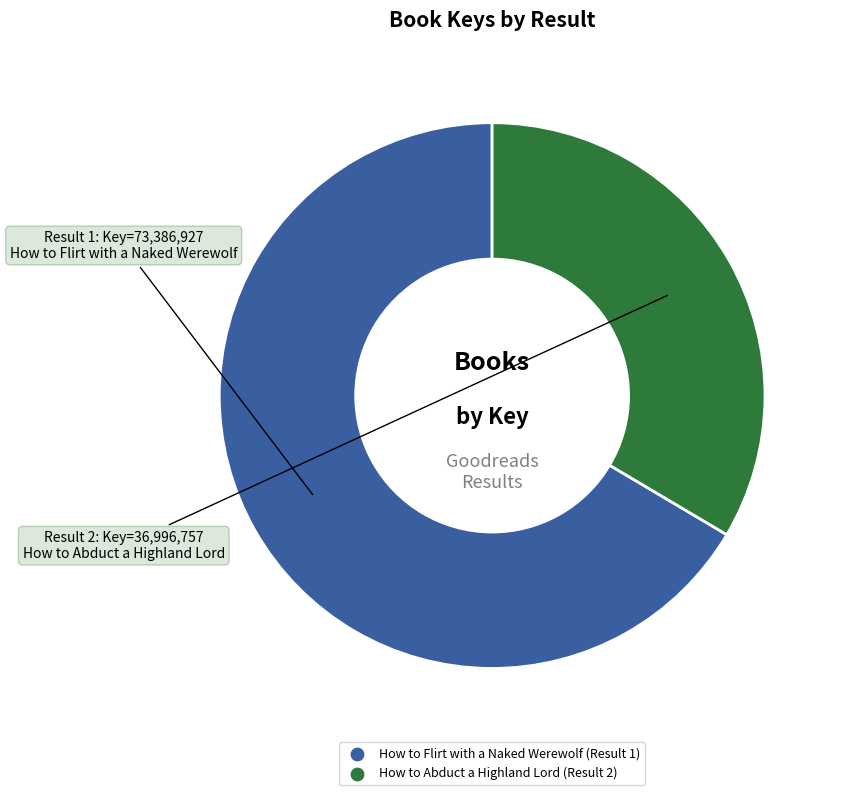

Which slice is the largest?

How to Flirt with a Naked Werewolf (Result 1)